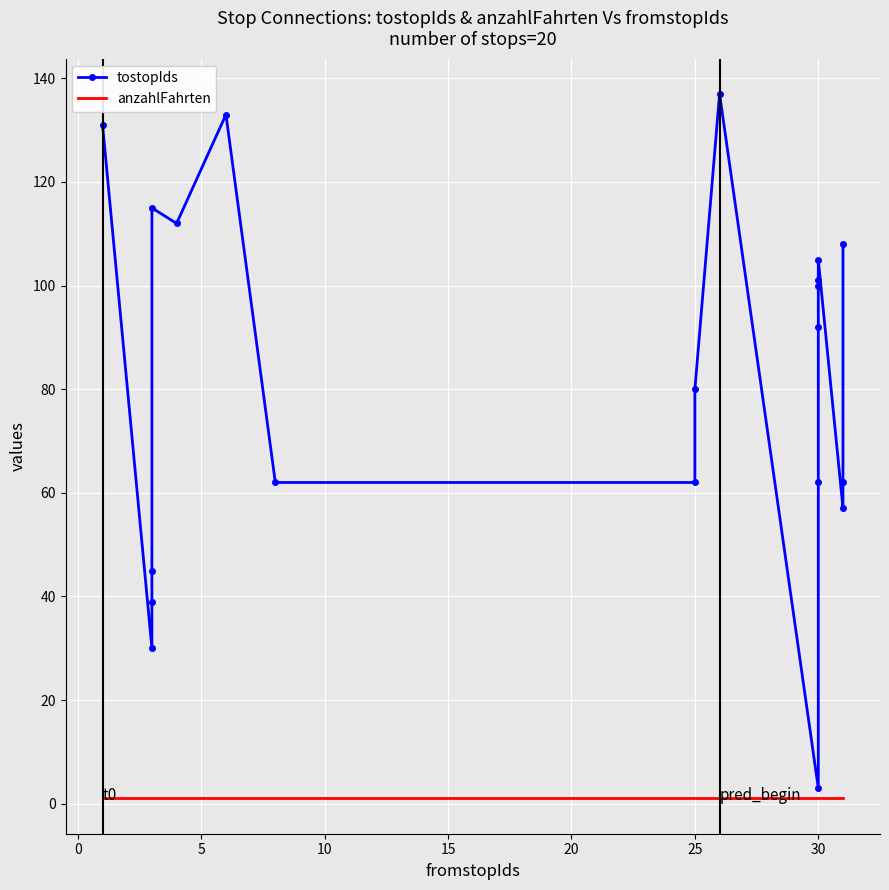

True or false: anzahlFahrten has more than 1 interior local peaks.

False